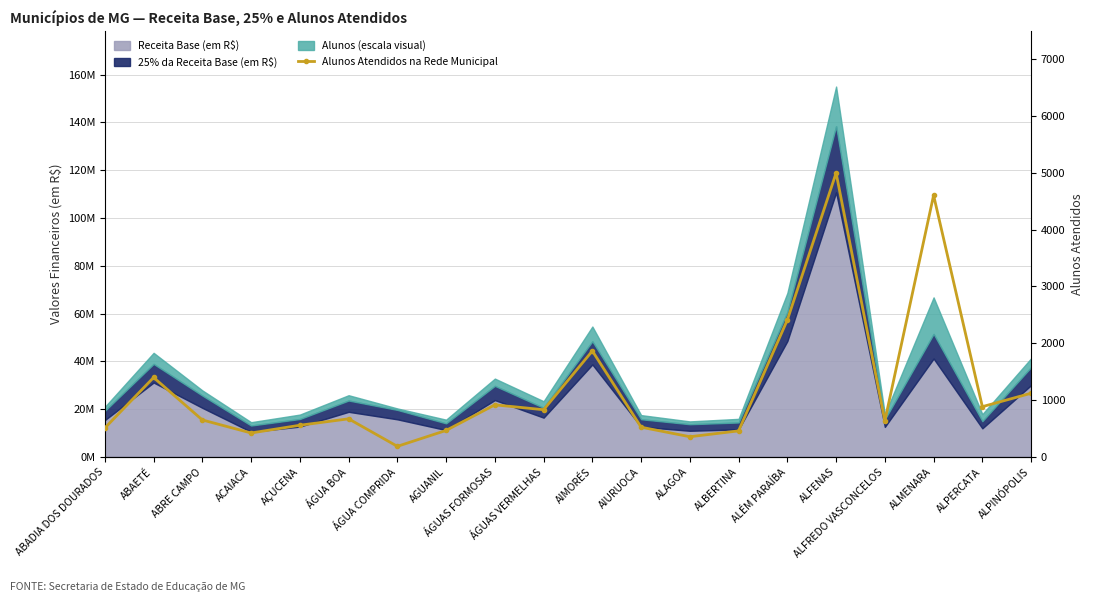

Between ÁGUAS FORMOSAS and ÁGUA BOA, which is larger?

ÁGUAS FORMOSAS